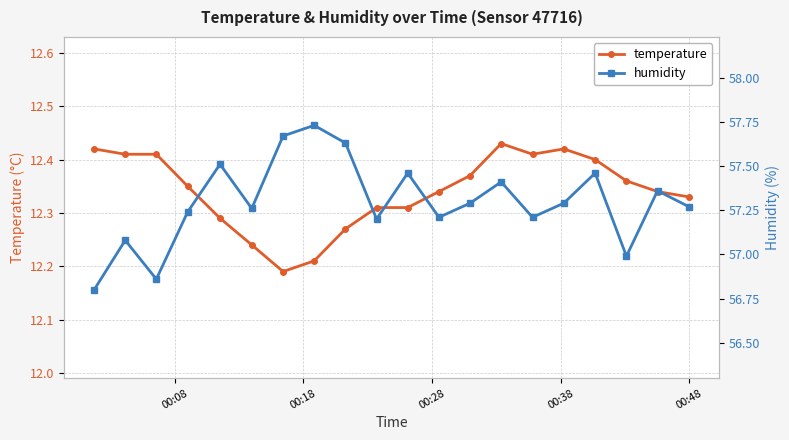

Count the temperature values in the range 12 to 13.

20